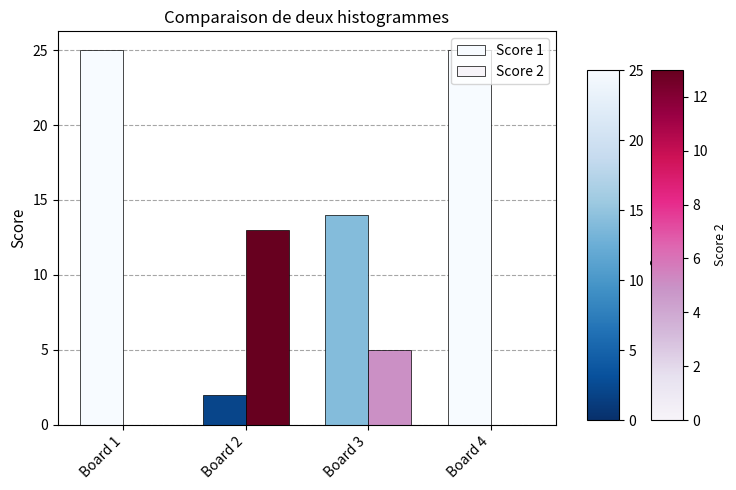

Are the bars grouped side by side (vs. stacked)?

Yes